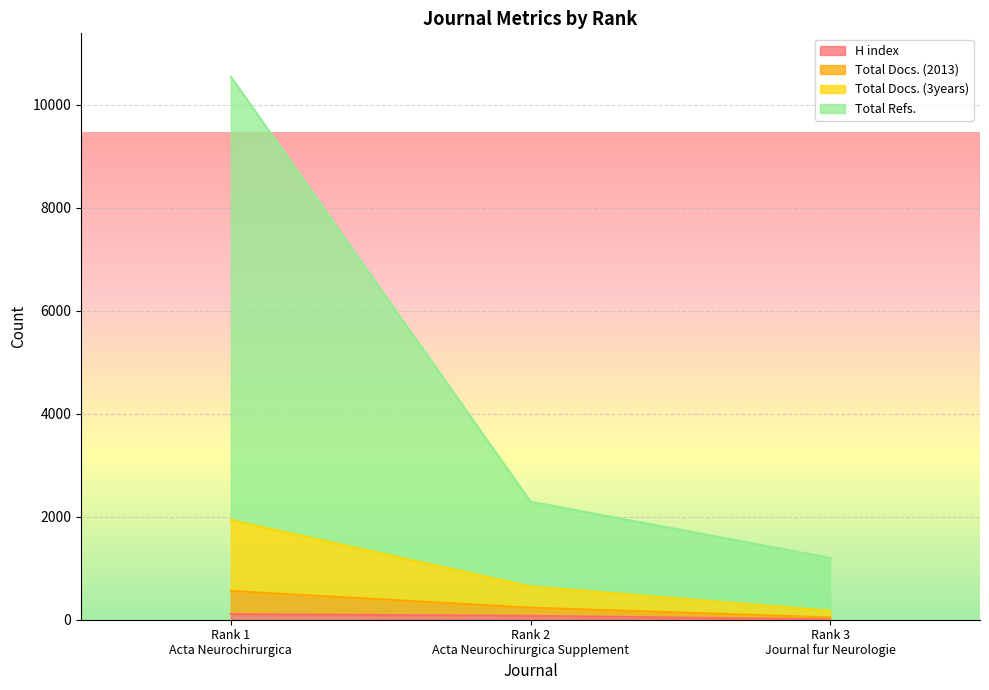

How many lines are shown in the chart?

4